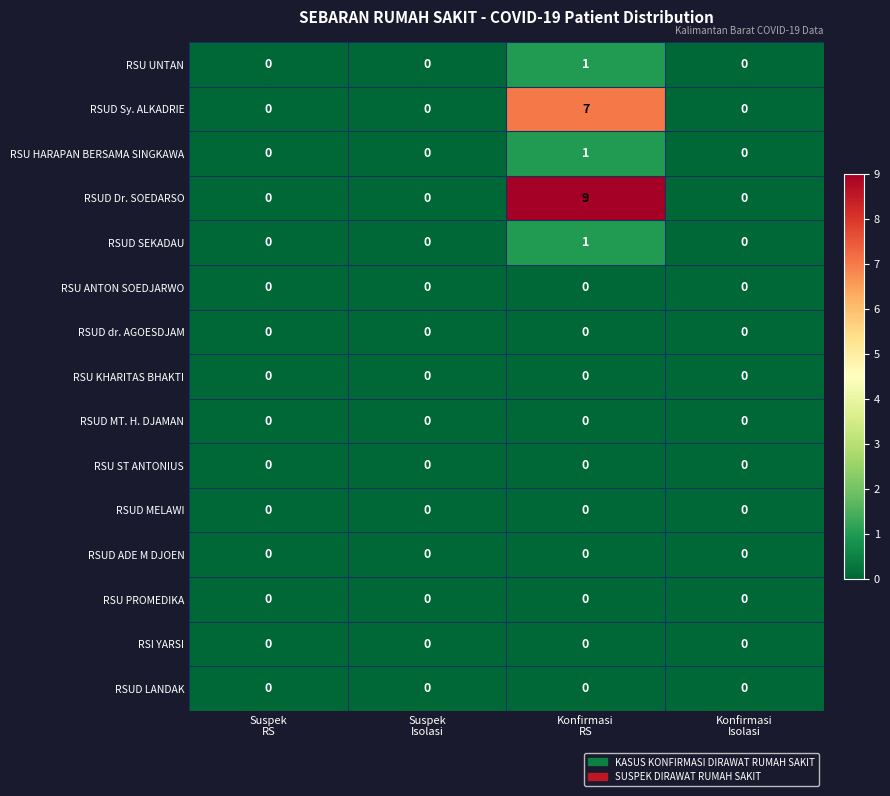

What is the total value across all series at Konfirmasi
RS?

19